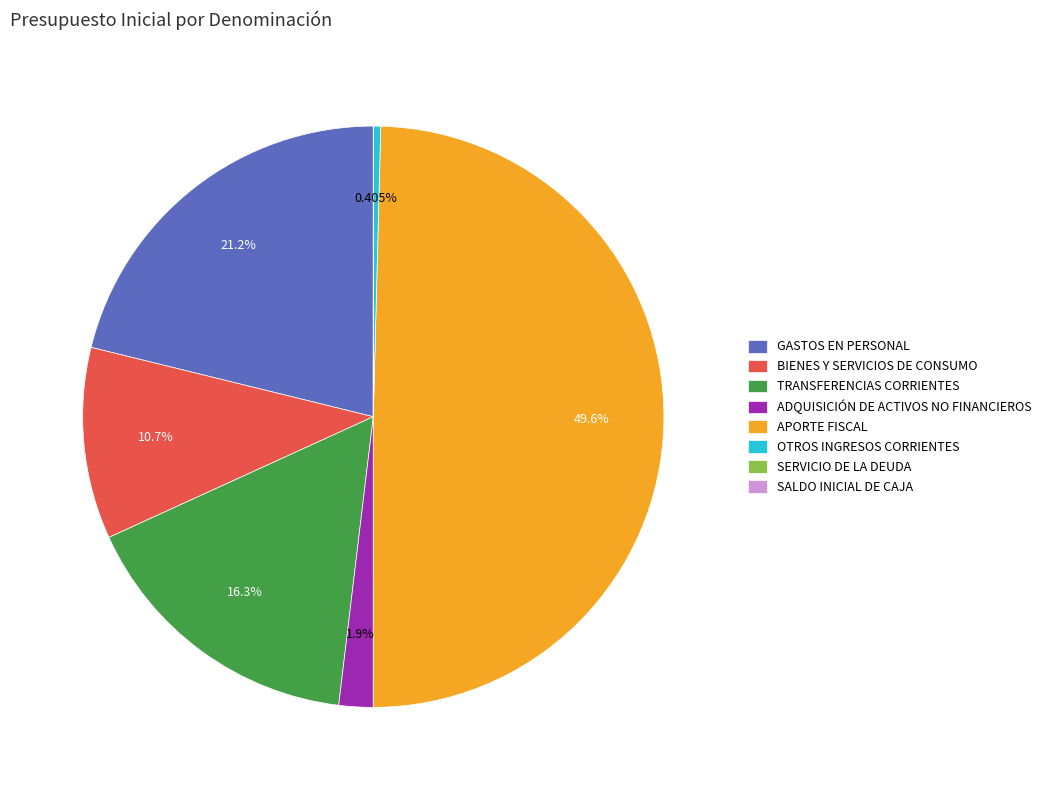

To the nearest percent, what is the average slice percentage?

12%